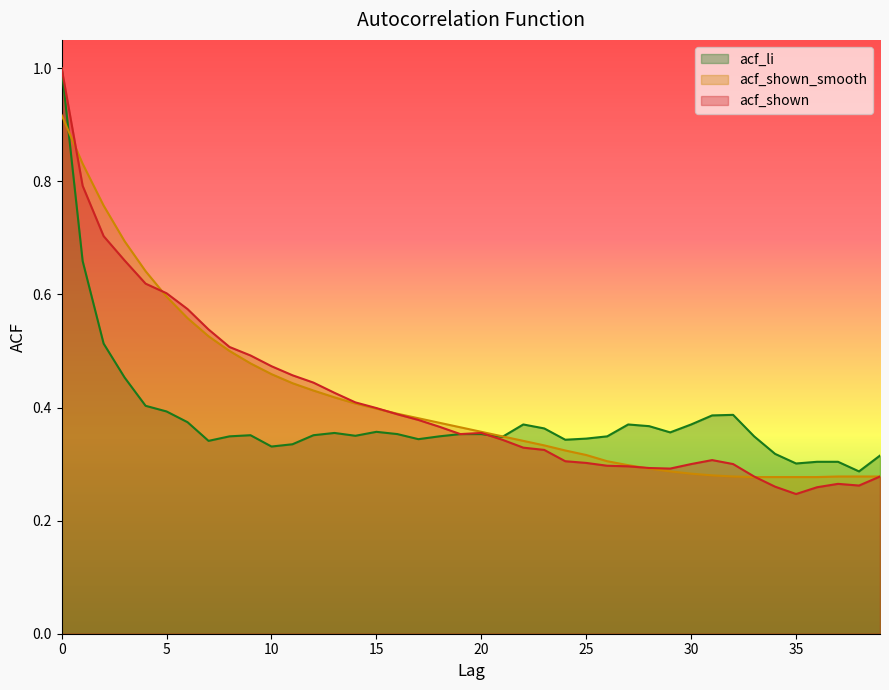

What is the spread (max minus min) of values at 8?

0.2